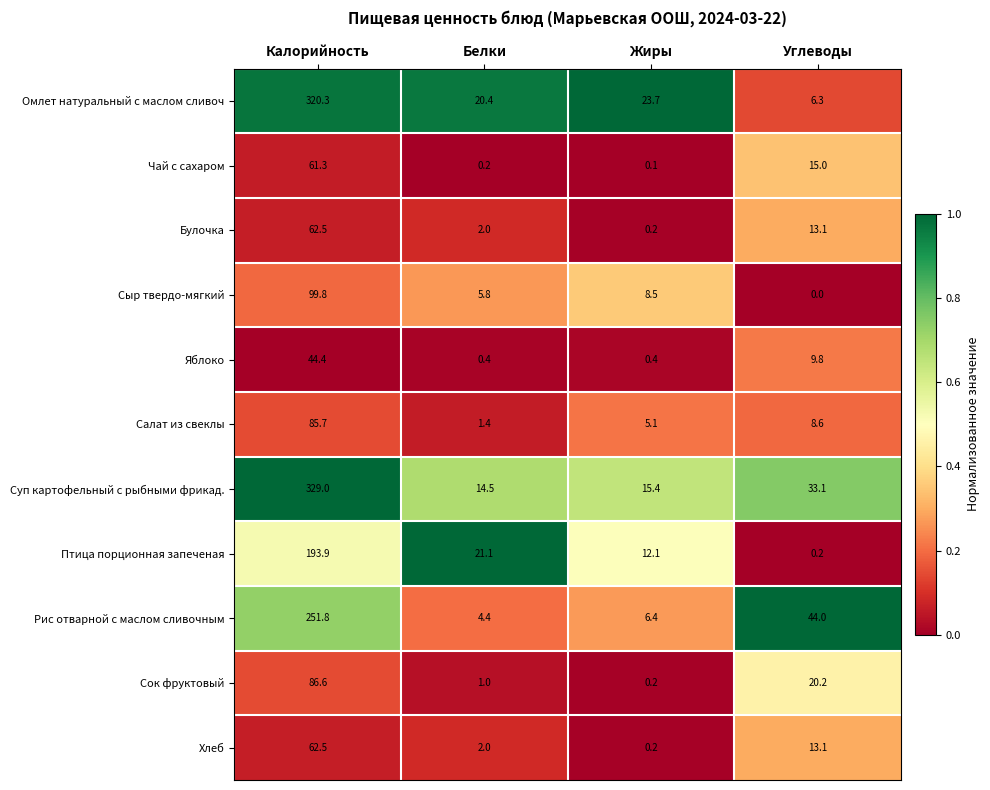

Which series has the largest total across all categories?

Суп картофельный с рыбными фрикад.